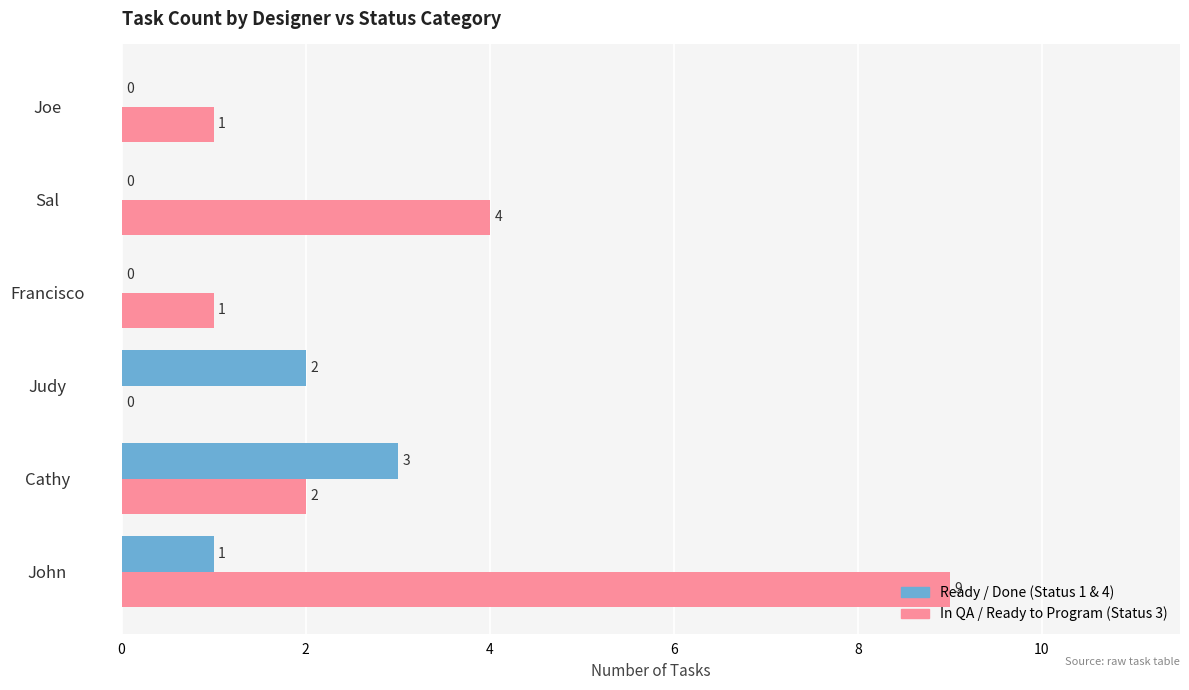

What are all the series names shown in the legend?

Ready / Done (Status 1 & 4), In QA / Ready to Program (Status 3)